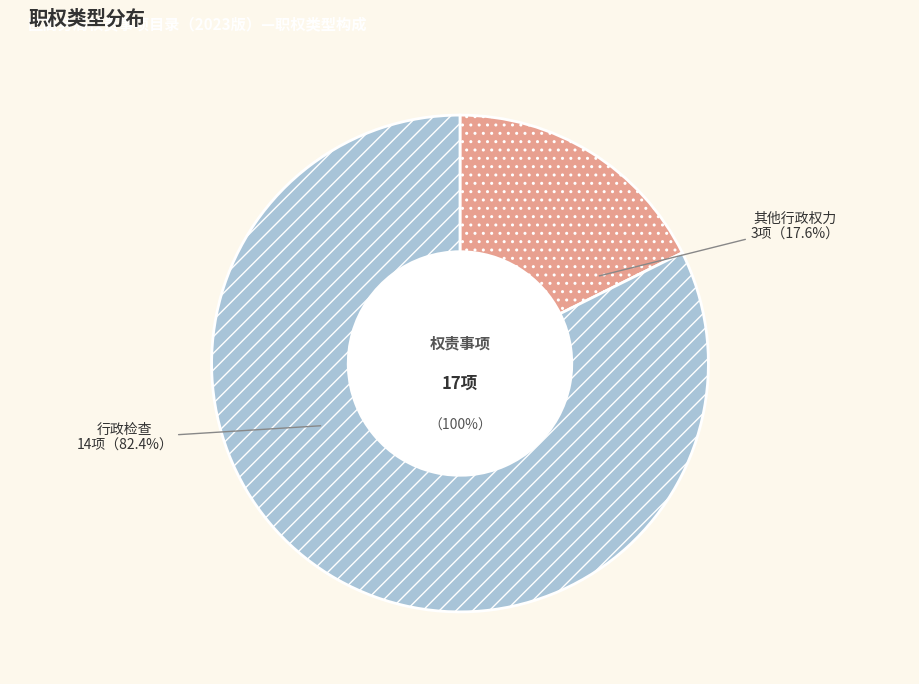

What is the smallest slice in the pie chart?

其他行政权力